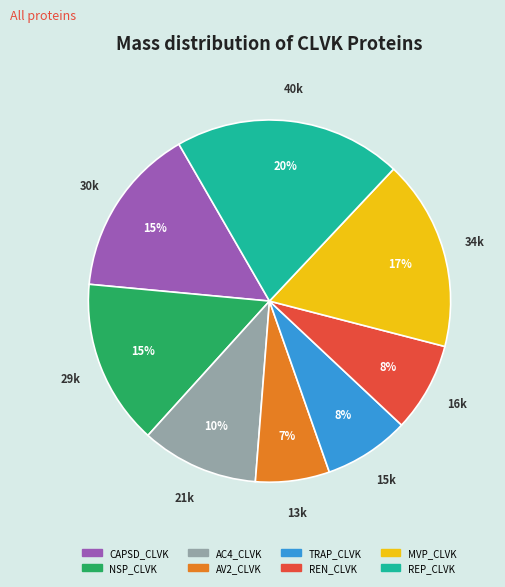

True or false: REP_CLVK accounts for 20% of the total.

True